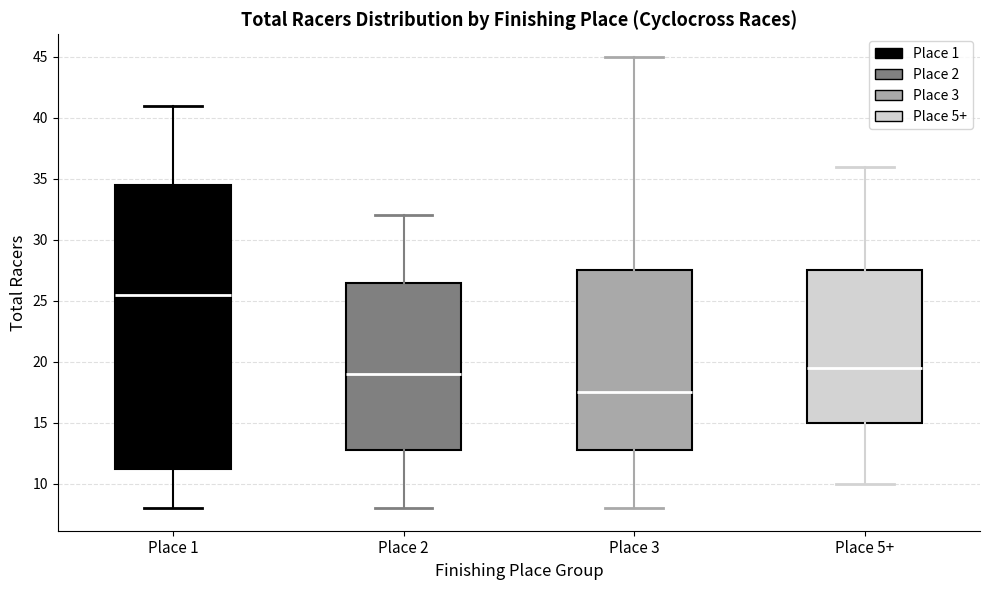

Reading left to right, read every box against the y-axis: the position of its median line, the range the box covers, and the ends of its whiskers. The values are not printed on the chart, so give them approximately, as read against the axis.

Place 1: median 25.5, box 11.5 to 34.5, whiskers 8.0 to 41.0
Place 2: median 19.0, box 13.0 to 26.5, whiskers 8.0 to 32.0
Place 3: median 17.5, box 13.0 to 27.5, whiskers 8.0 to 45.0
Place 5+: median 19.5, box 15.0 to 27.5, whiskers 10.0 to 36.0